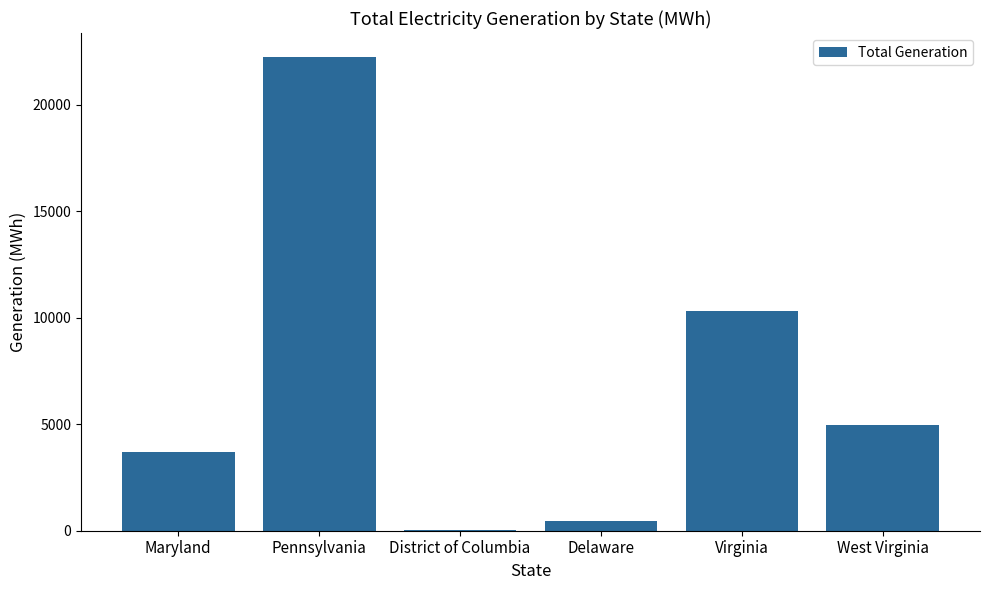

Which label corresponds to the largest value in the chart?

Pennsylvania